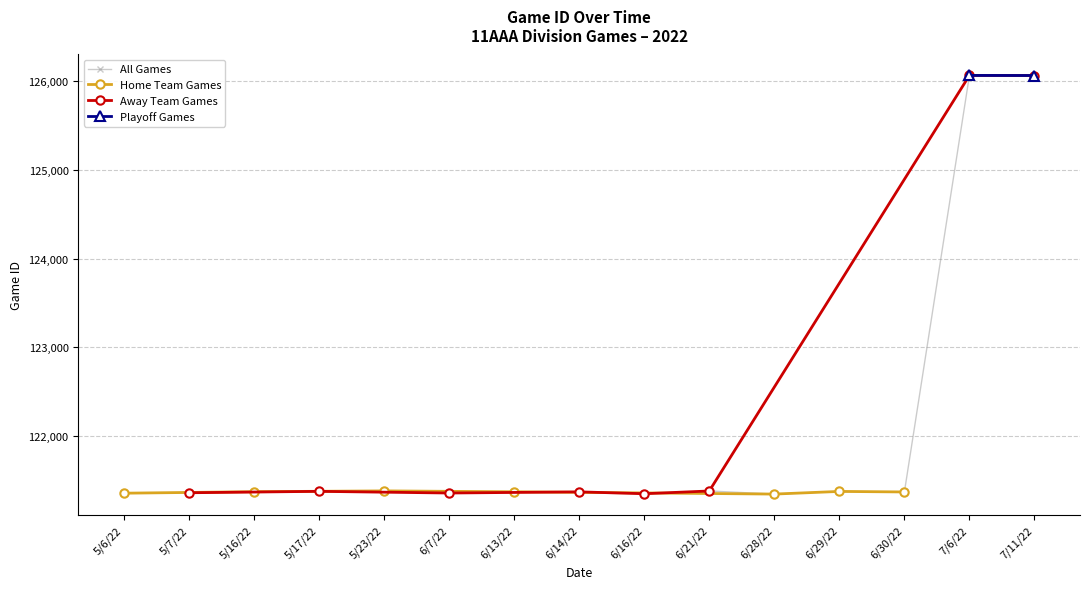

True or false: Away Team Games has more than 1 points higher than both neighbors.

True